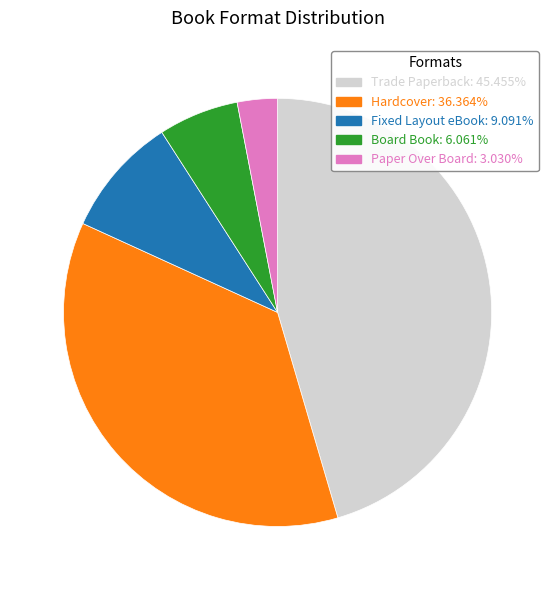

True or false: Hardcover accounts for 50% of the total.

False